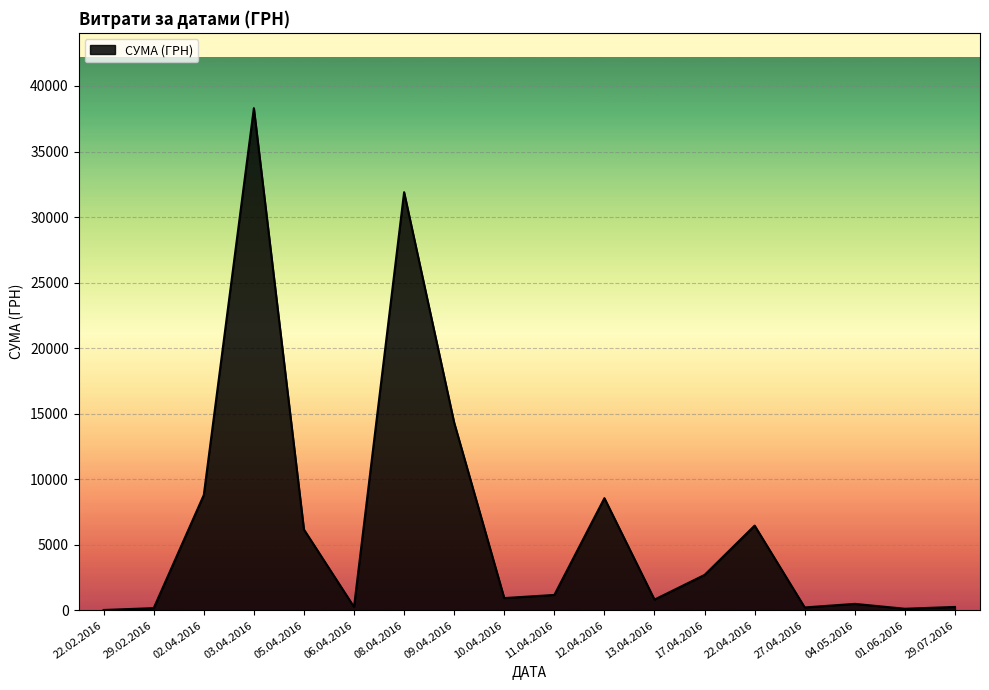

At which category does the data reach its first local peak?

03.04.2016